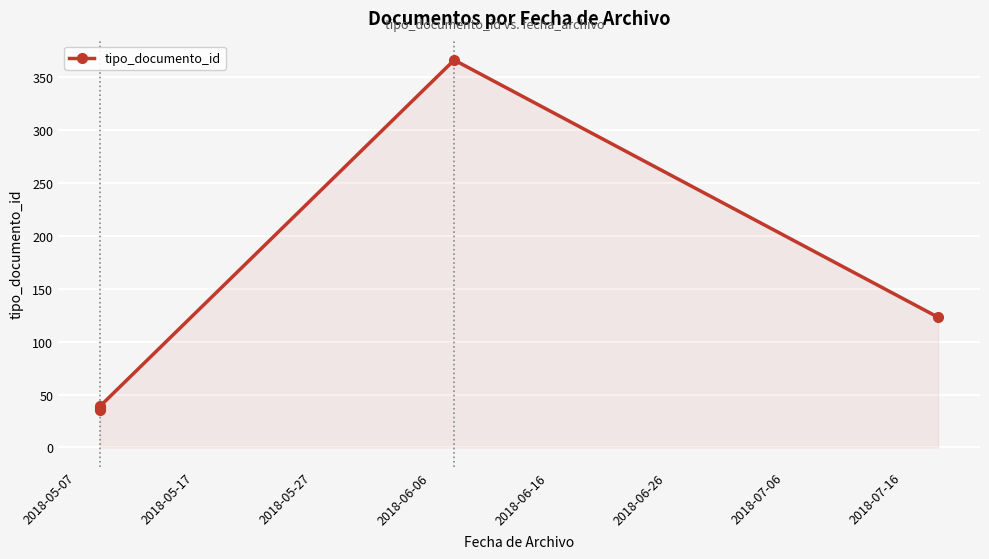

True or false: the data has more than 0 interior local peaks.

True